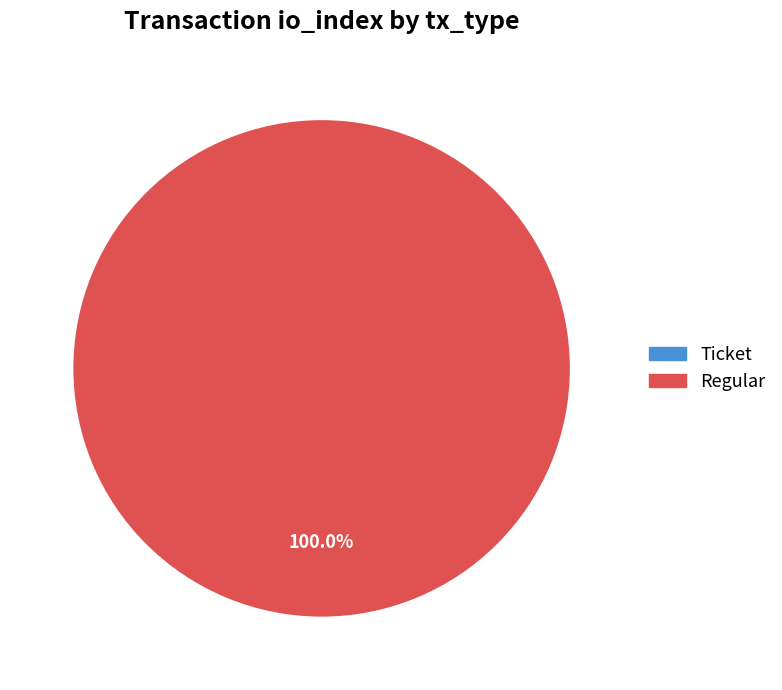

True or false: Regular accounts for 100% of the total.

True